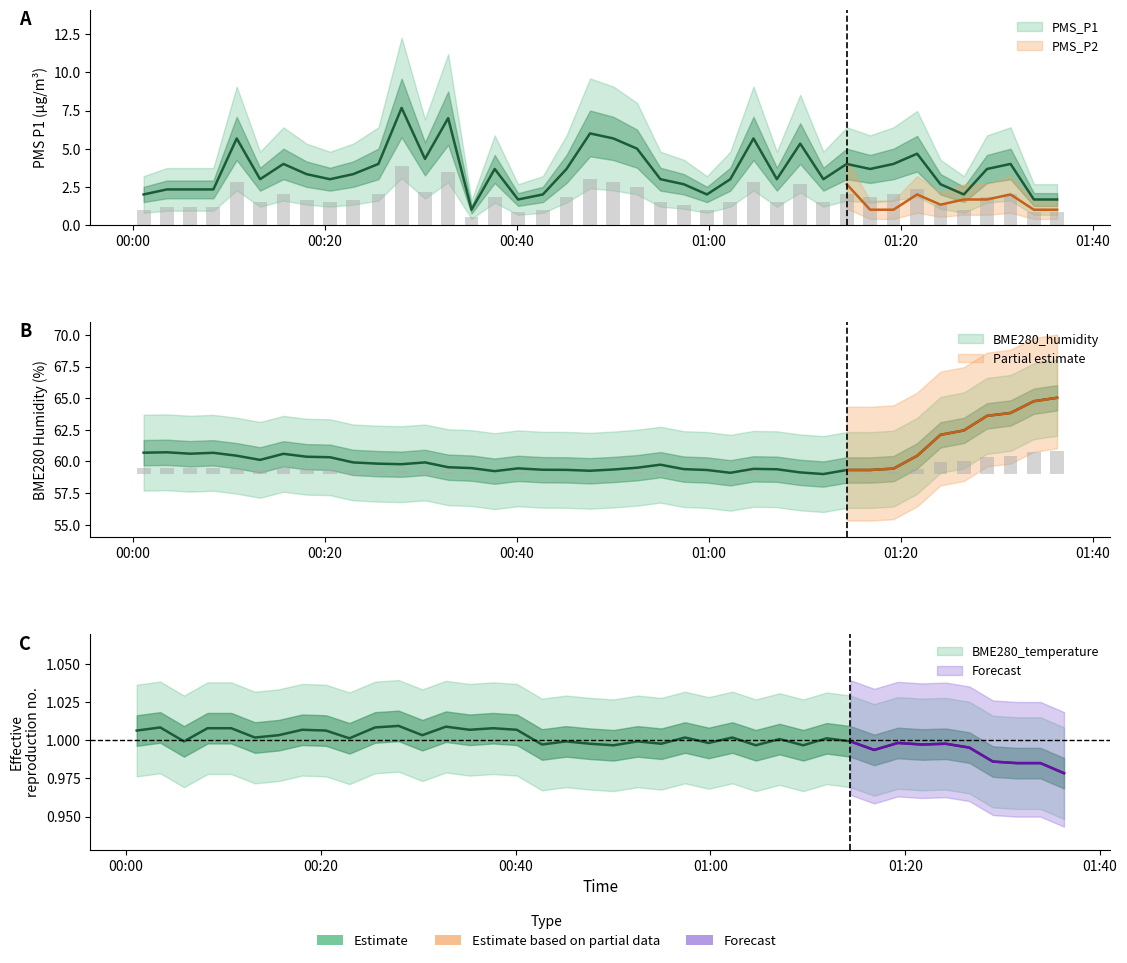

What position from the right is 2023/08/03 00:59:49?

16